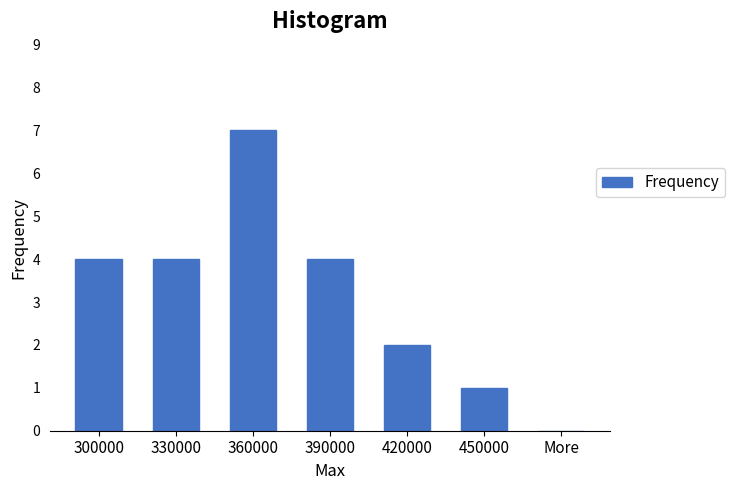

Reading left to right, transcribe all the data shown in this chart.

300000=4	330000=4	360000=7	390000=4	420000=2	450000=1	More=0